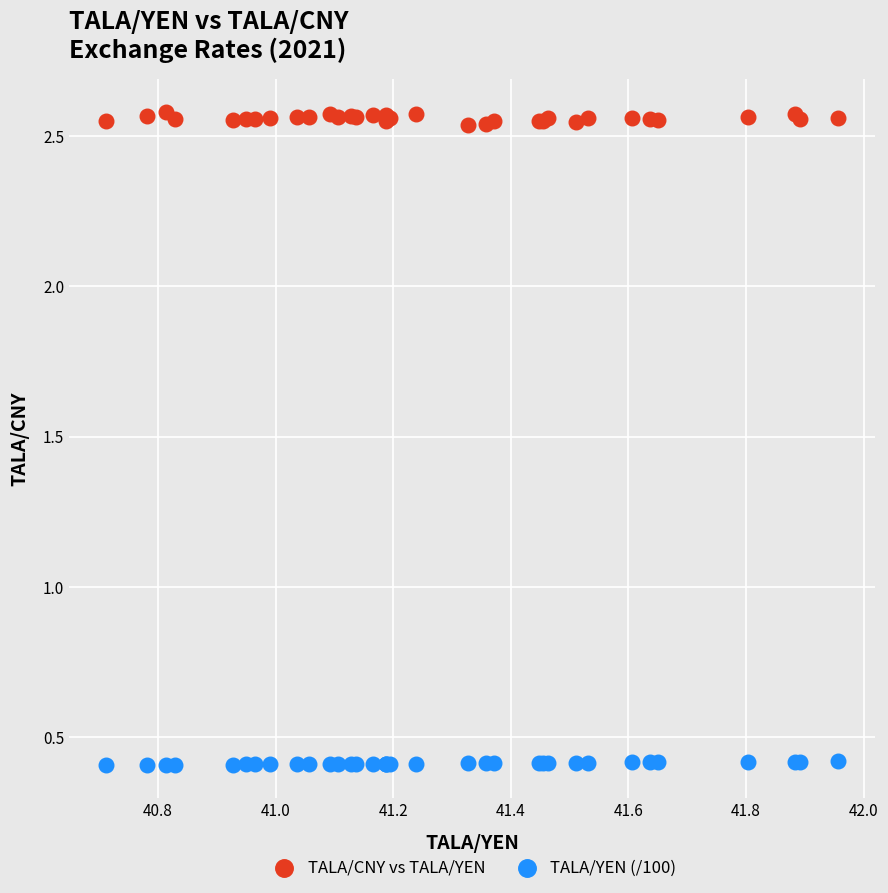

Which series has the widest spread of Y values?

TALA/CNY vs TALA/YEN